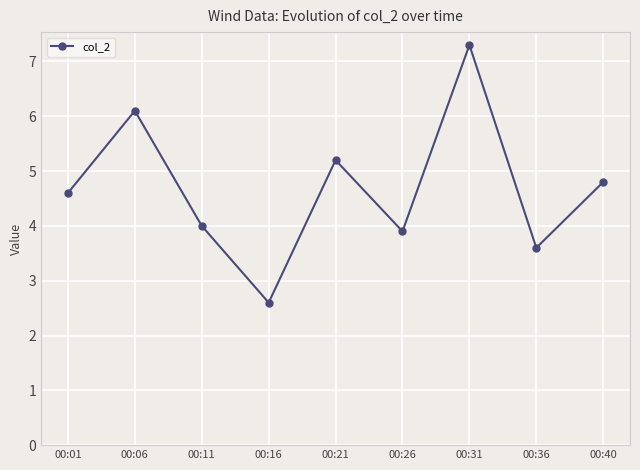

Reading right to left, extract all data points from this chart.

4.8	3.6	7.3	3.9	5.2	2.6	4.0	6.1	4.6